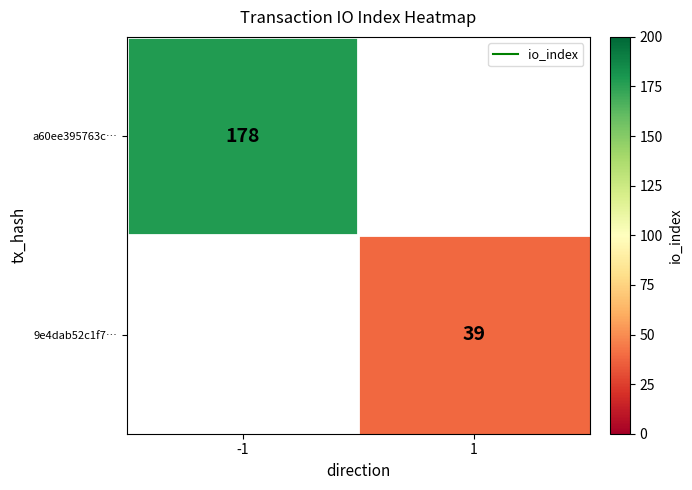

How many categories are shown in the chart?

2